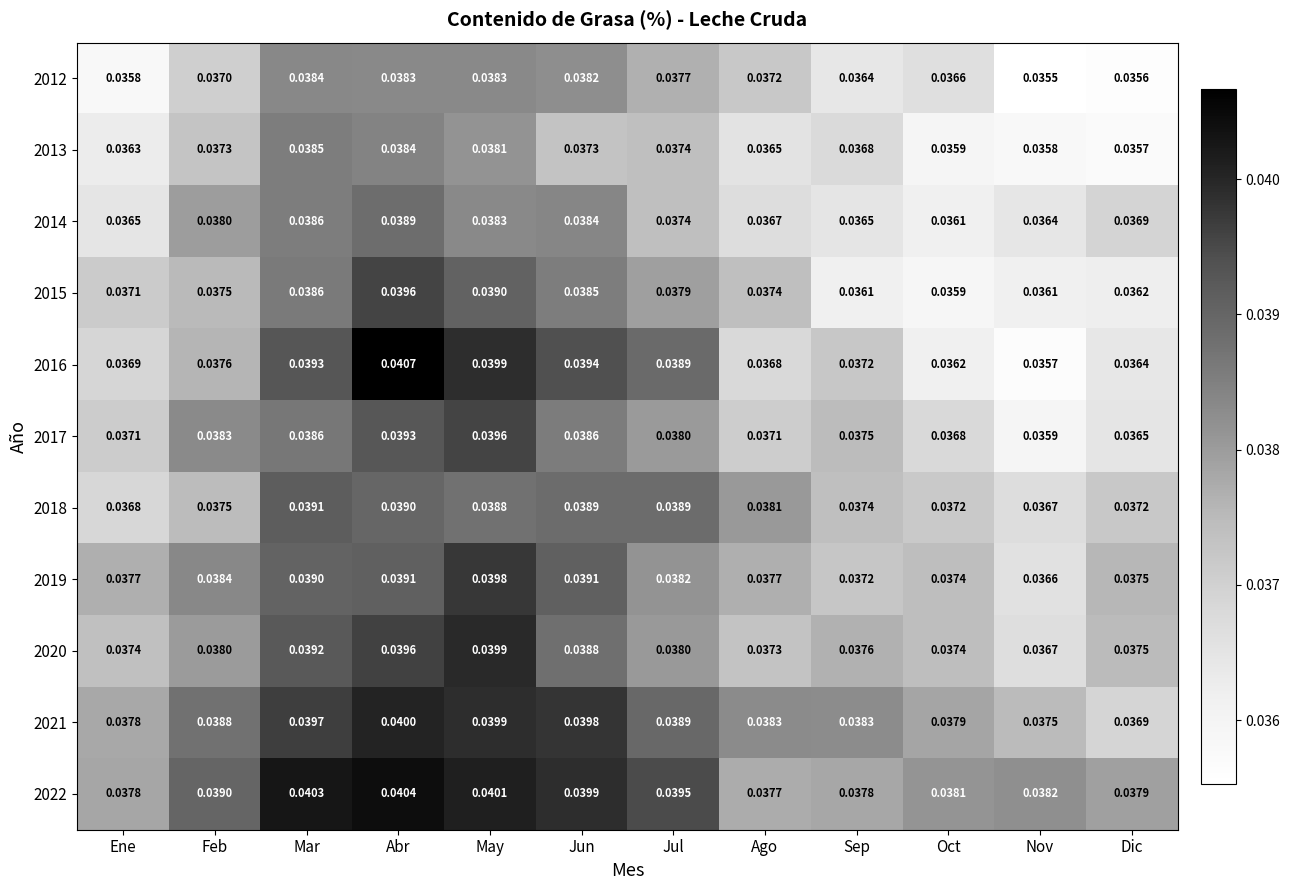

Is the value of 2014 at Jun greater than the value of 2018 at May?

No